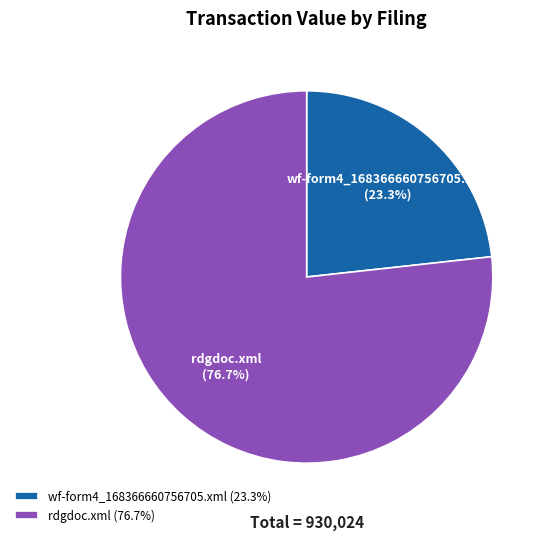

Combined, do wf-form4_168366660756705.xml and rdgdoc.xml account for over 50%?

Yes